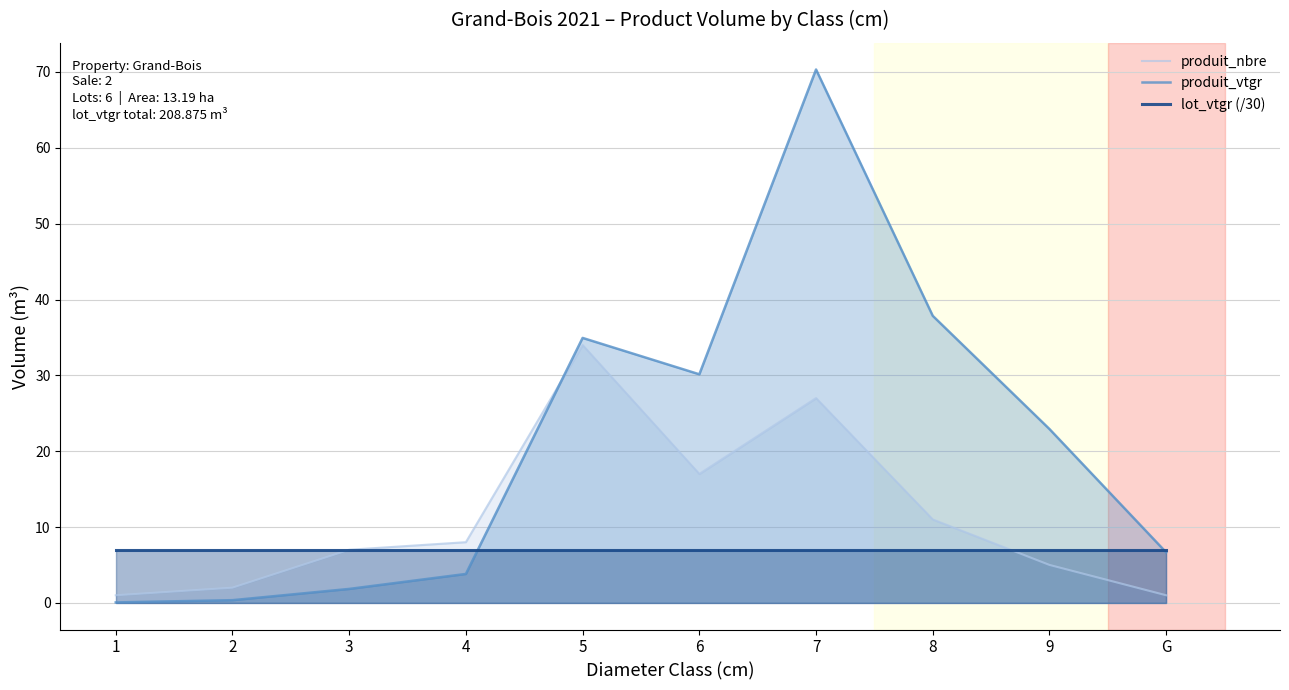

Rank the series at 7 from lowest to highest value.

lot_vtgr (/30), produit_nbre, produit_vtgr